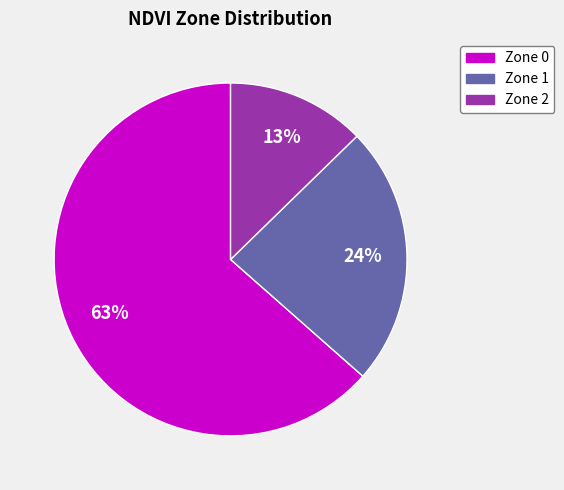

True or false: Zone 0 accounts for 55% of the total.

False